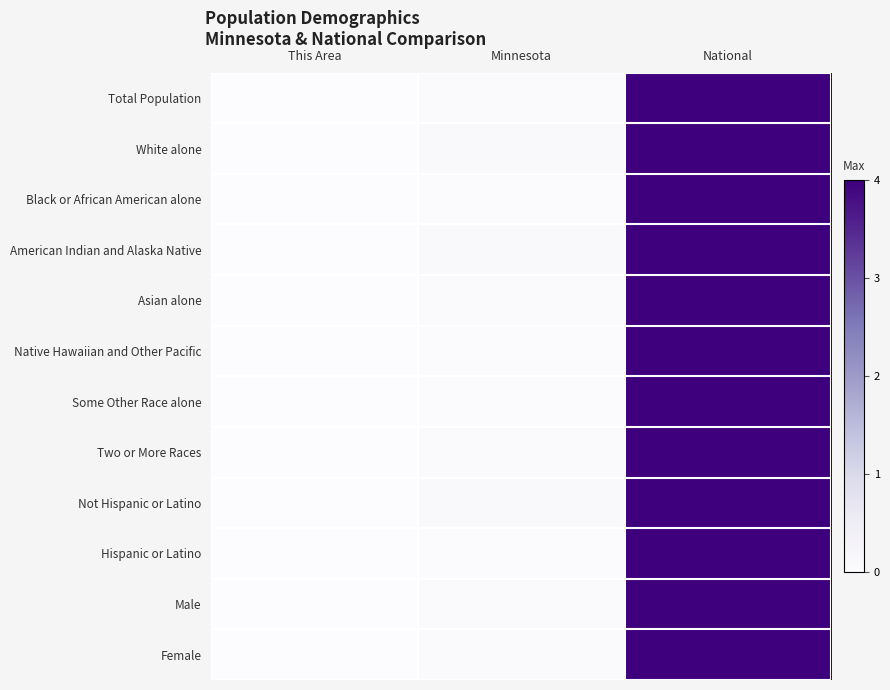

Which series has the largest total across all categories?

American Indian and Alaska Native